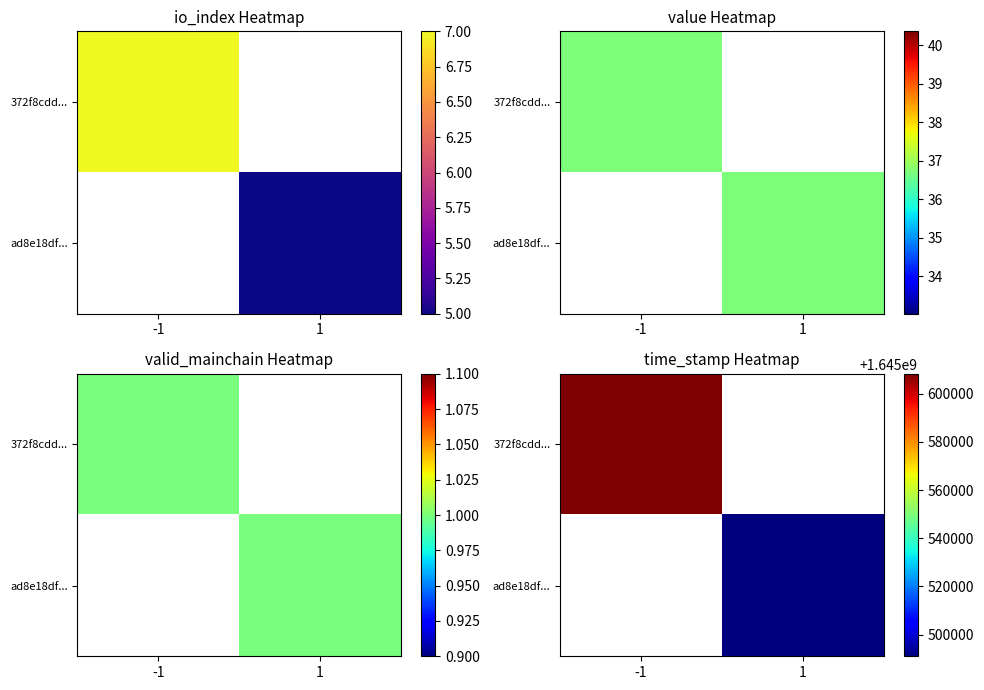

What is the lowest value of the 372f8cdd... series?

1645608210.0